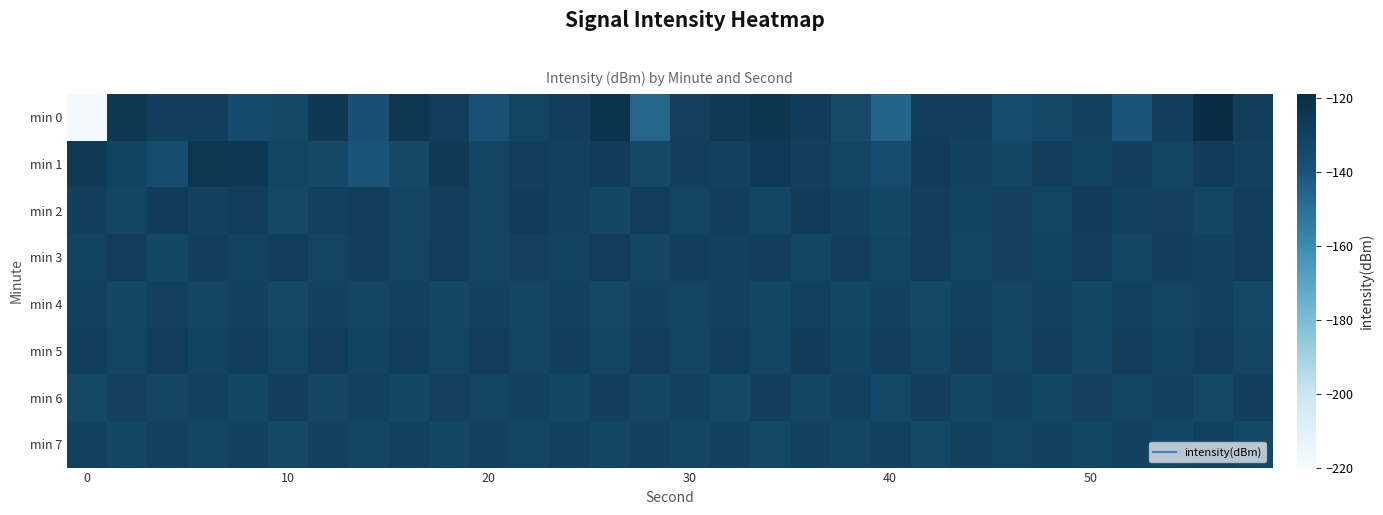

Count the number of categories in the chart.

30